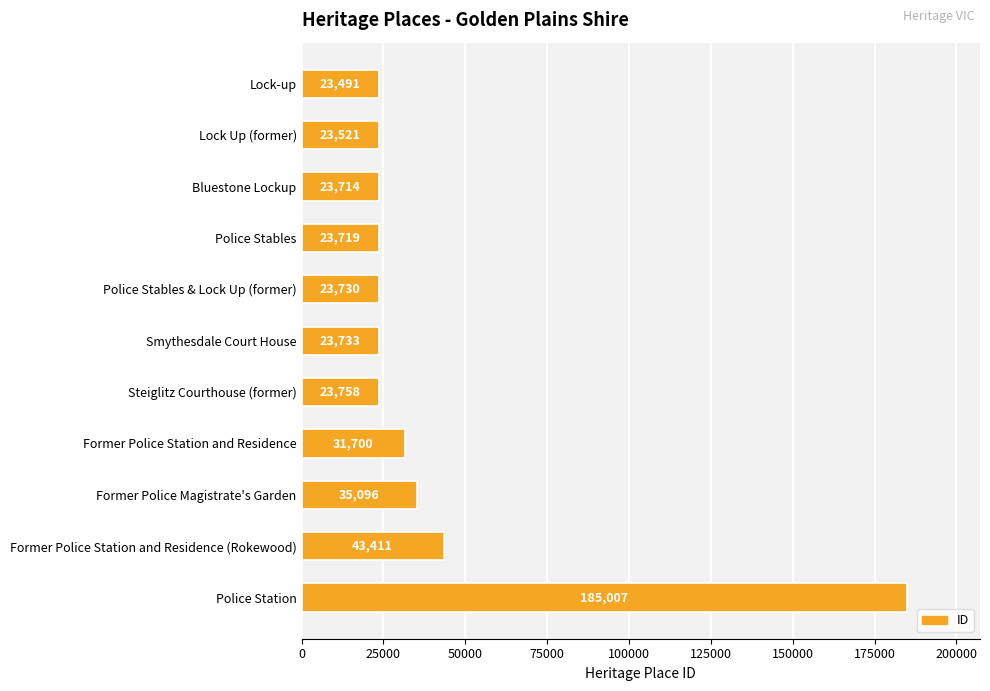

Is it true that the value at Smythesdale Court House is 6366?

False